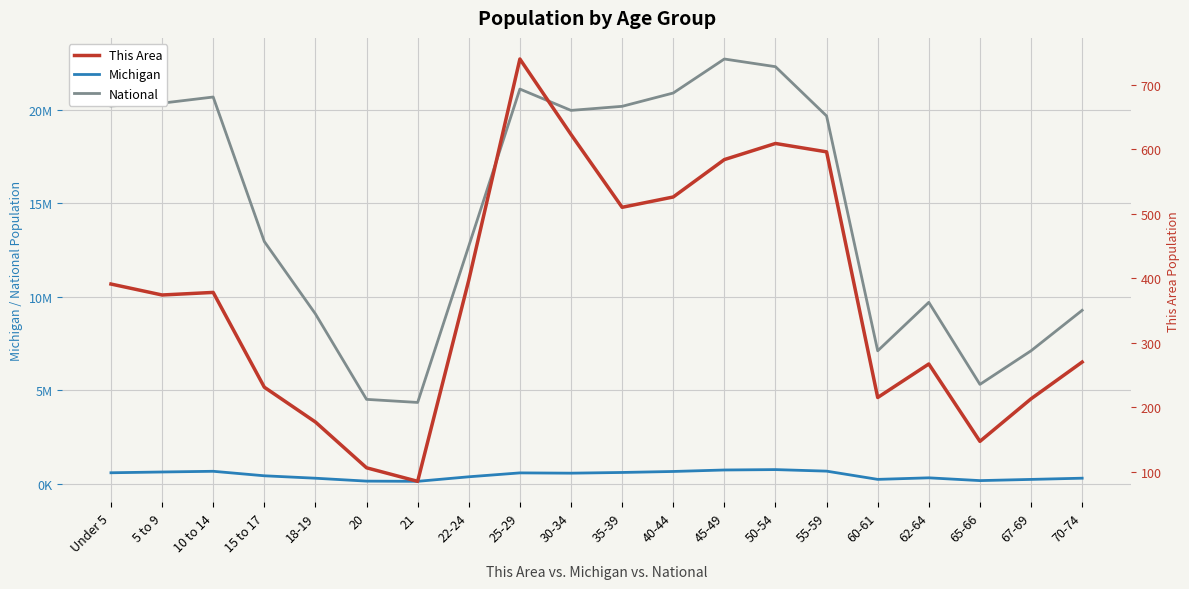

Count the number of categories in the chart.

20